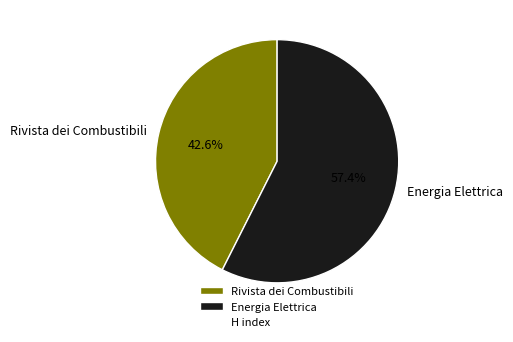

What percentage is the Rivista dei Combustibili slice, to the nearest percent?

43%